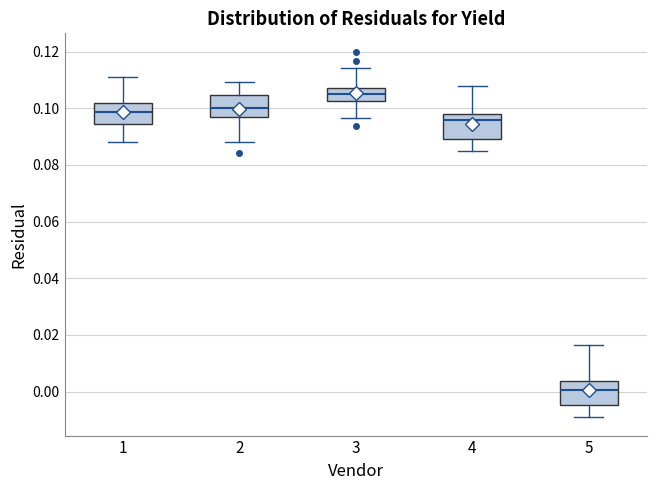

Reading left to right, transcribe this box plot: for each box, give where its median line is, the range the box spans, and where its two whiskers end, as read against the y-axis. The values are not printed on the chart, so give them approximately, as read against the axis.

1: median 0.098, box 0.094 to 0.102, whiskers 0.088 to 0.112
2: median 0.100, box 0.096 to 0.104, whiskers 0.088 to 0.110
3: median 0.106, box 0.102 to 0.108, whiskers 0.096 to 0.114
4: median 0.096, box 0.090 to 0.098, whiskers 0.086 to 0.108
5: median 0.000, box -0.004 to 0.004, whiskers -0.010 to 0.016